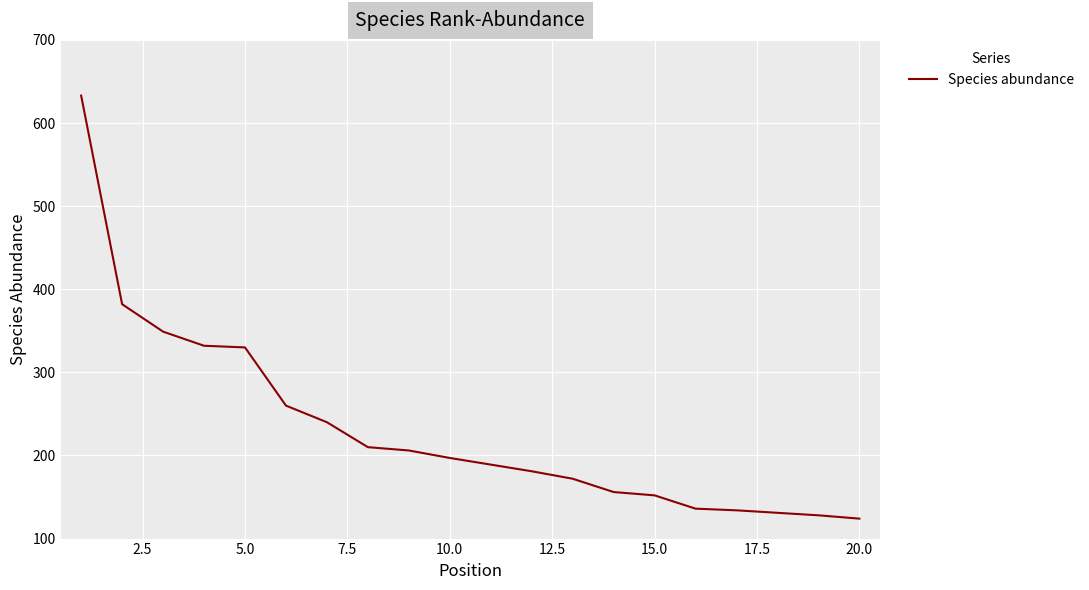

What is the maximum value shown in the chart?

633